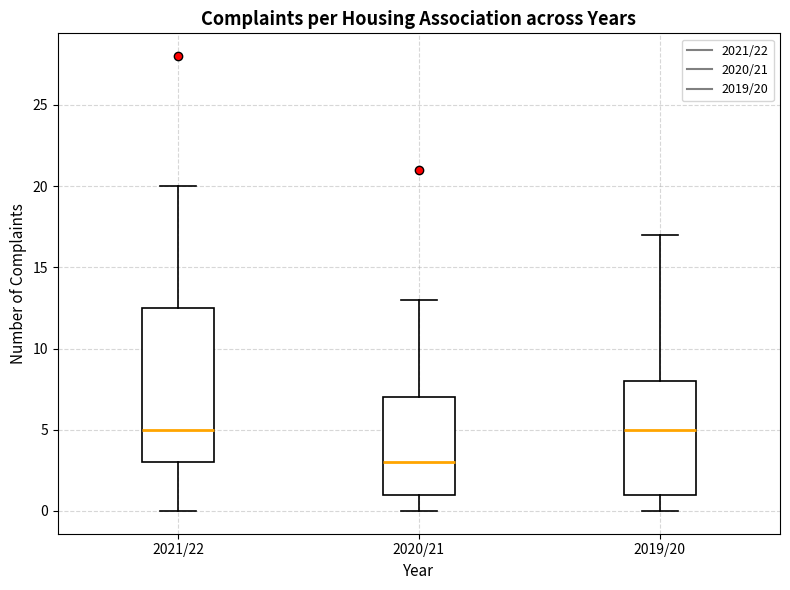

Where is the lower edge of the box for 2019/20 on the y-axis? The values are not printed on the chart, so give them approximately, as read against the axis.

1.0